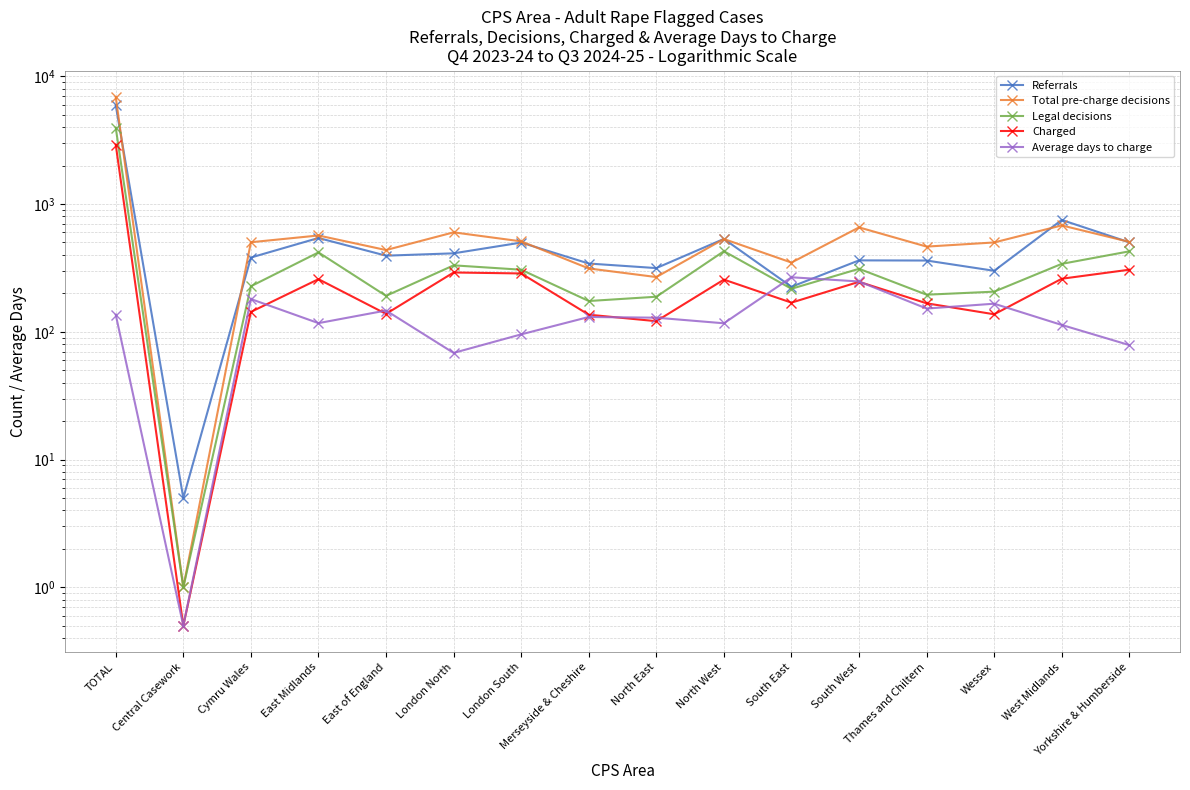

The Charged series shows 137.0 at Wessex. True or false?

True